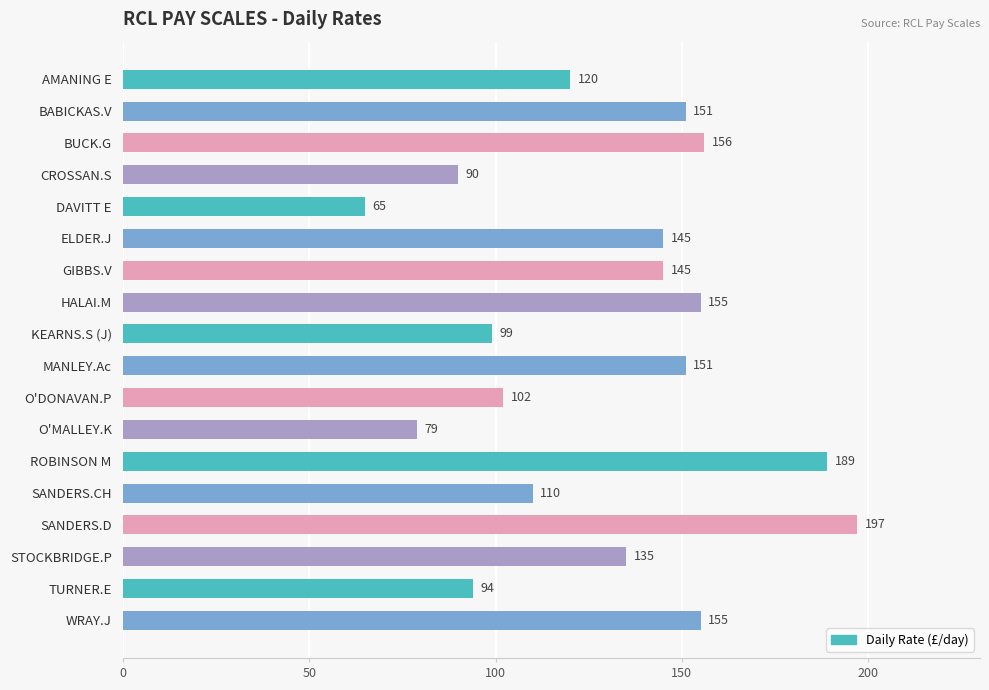

What is the label of the 2nd bar from the bottom?

TURNER.E